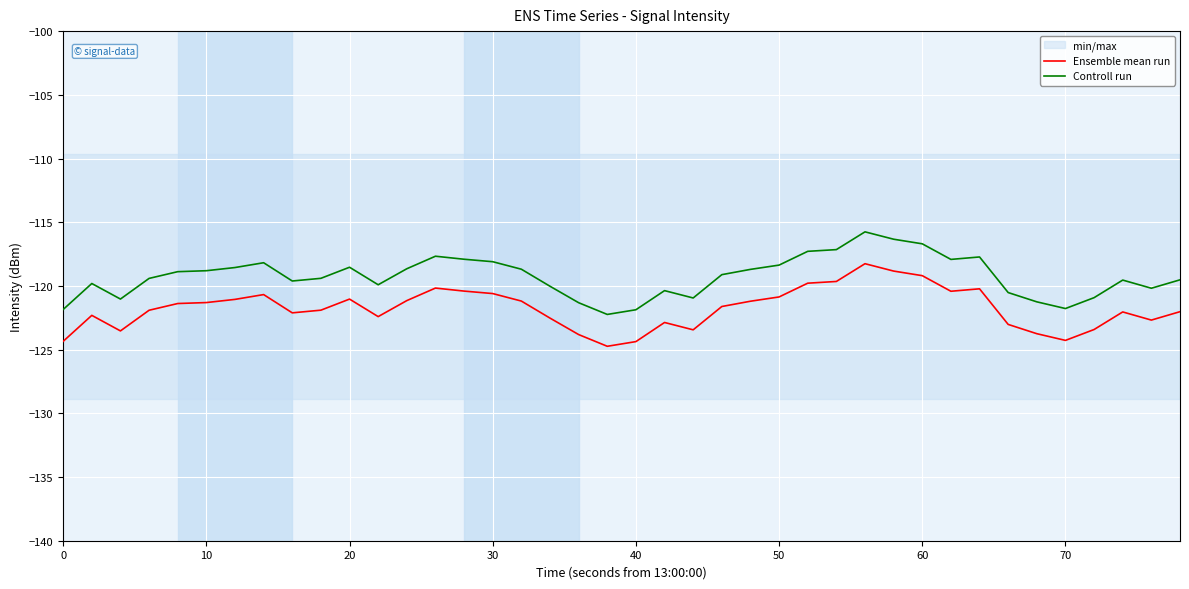

The Controll run series shows -73.8 at 70. True or false?

False